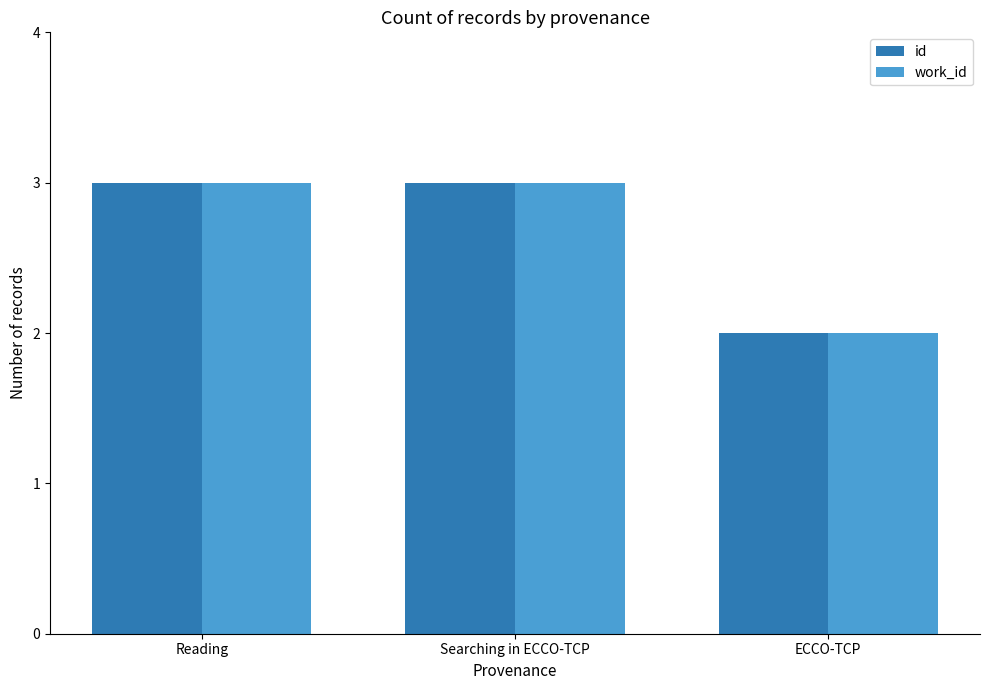

Where is work_id nearest to the value 2?

ECCO-TCP